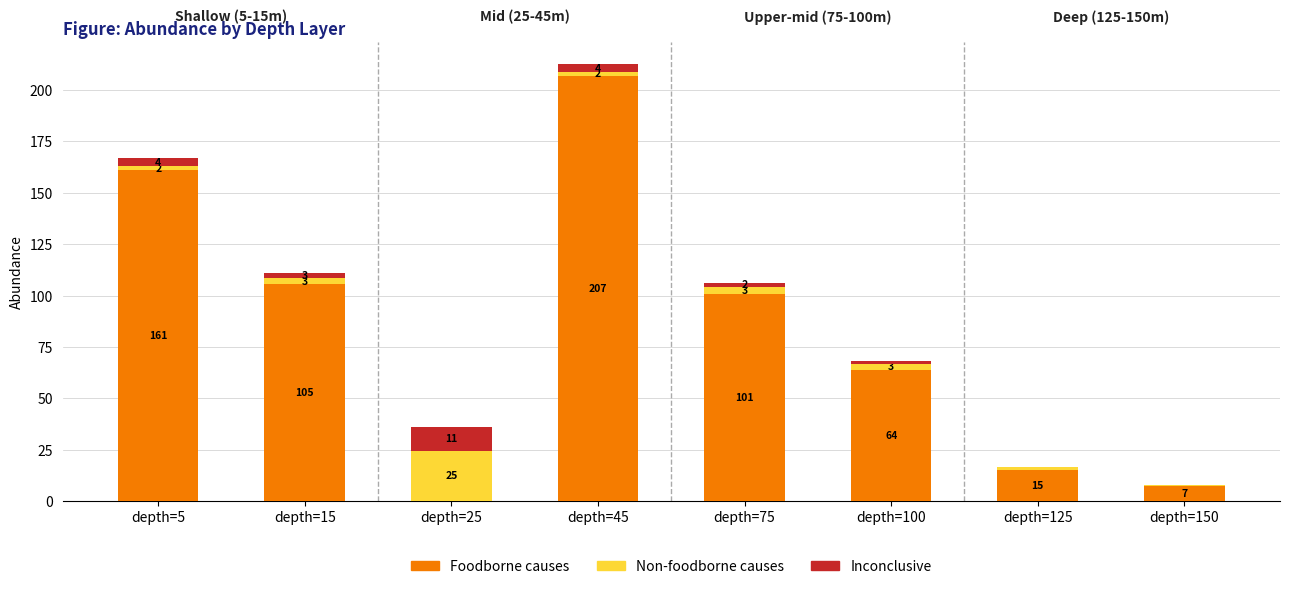

At which category is the sum across all series the highest?

depth=45